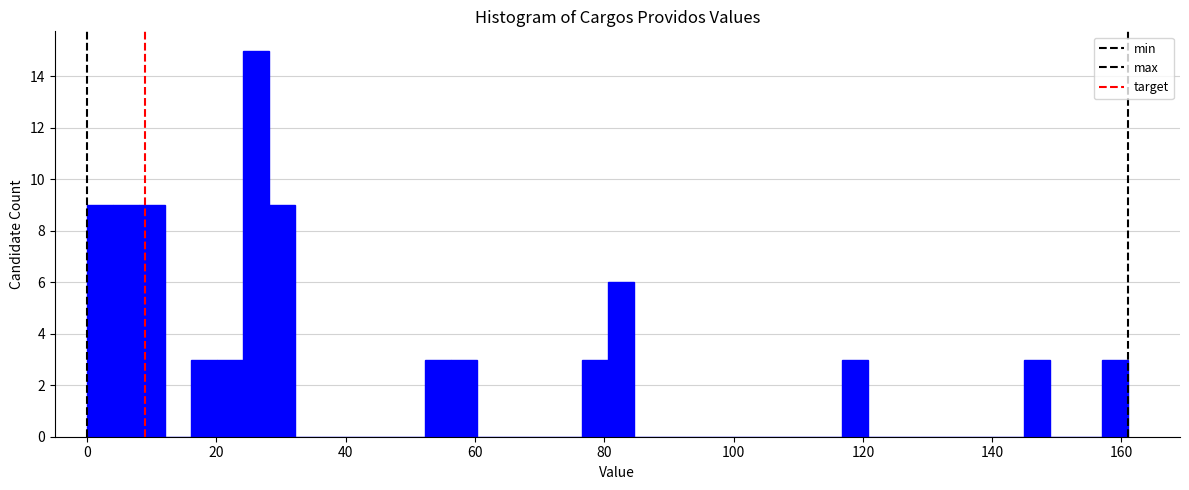

Read against the x-axis, roughly where is the centre of the tallest bar?

26